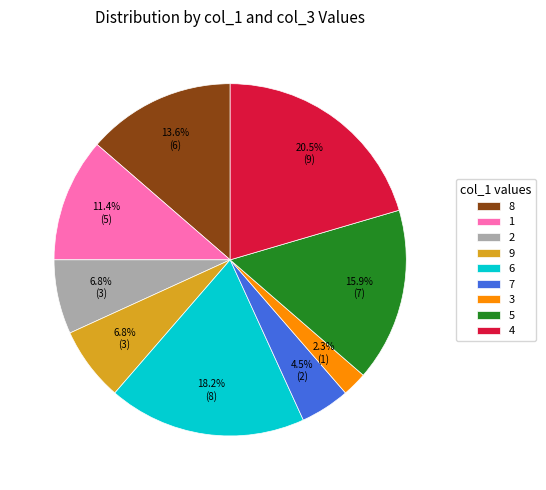

The 1 slice represents 11% of the pie. True or false?

True